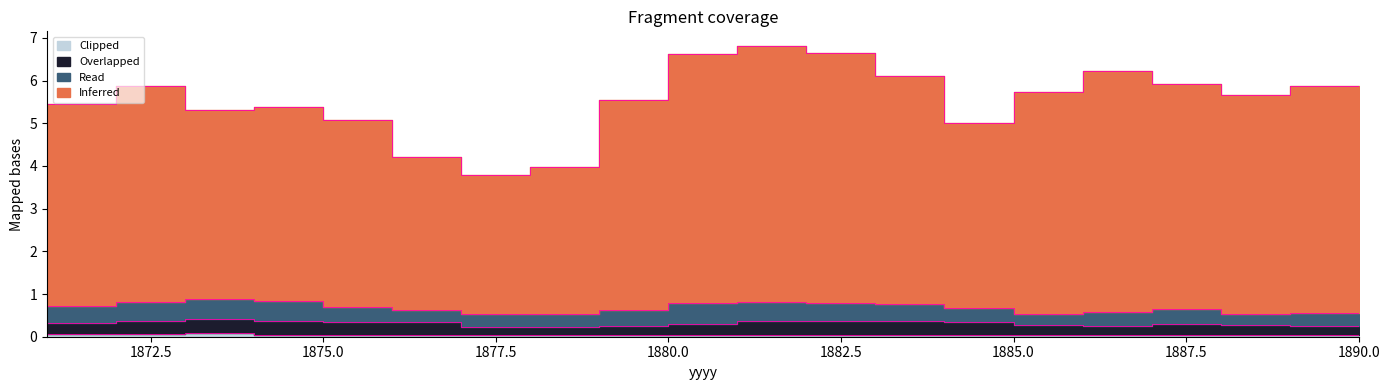

Which series has the widest spread of values?

Index